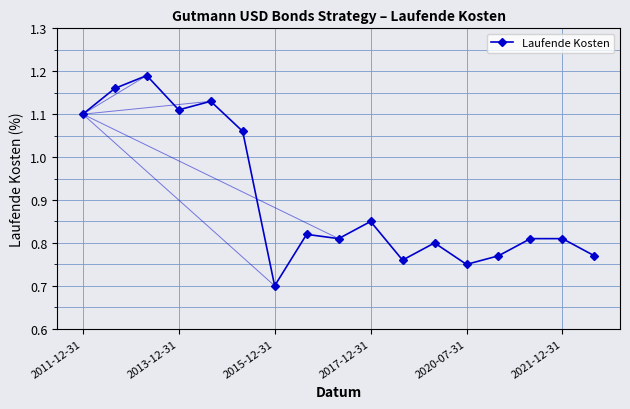

What is the minimum value shown in the chart?

0.7